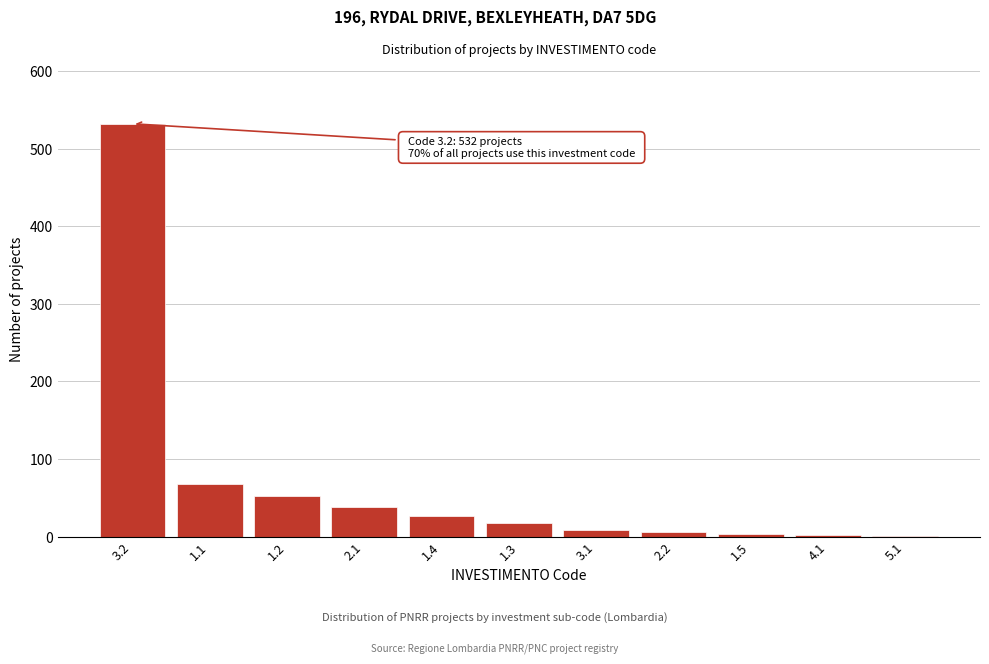

What is the sum of all values?

756